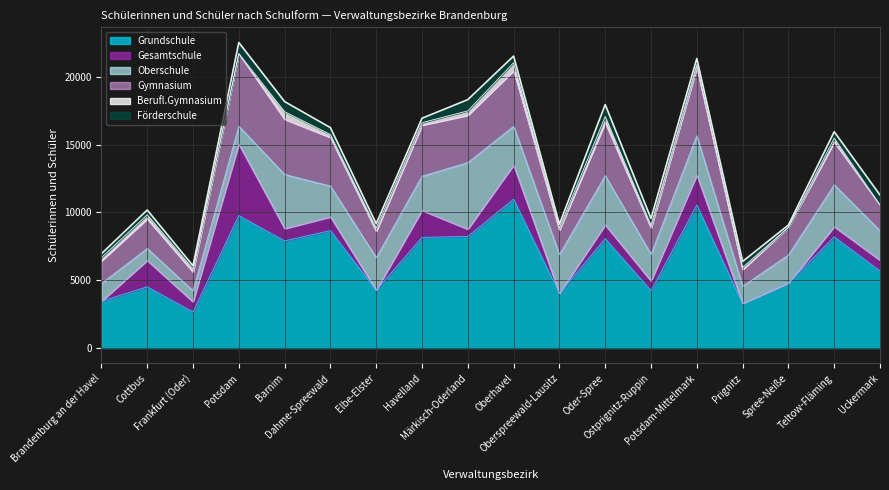

What is the average value of the Gesamtschule series?

1133